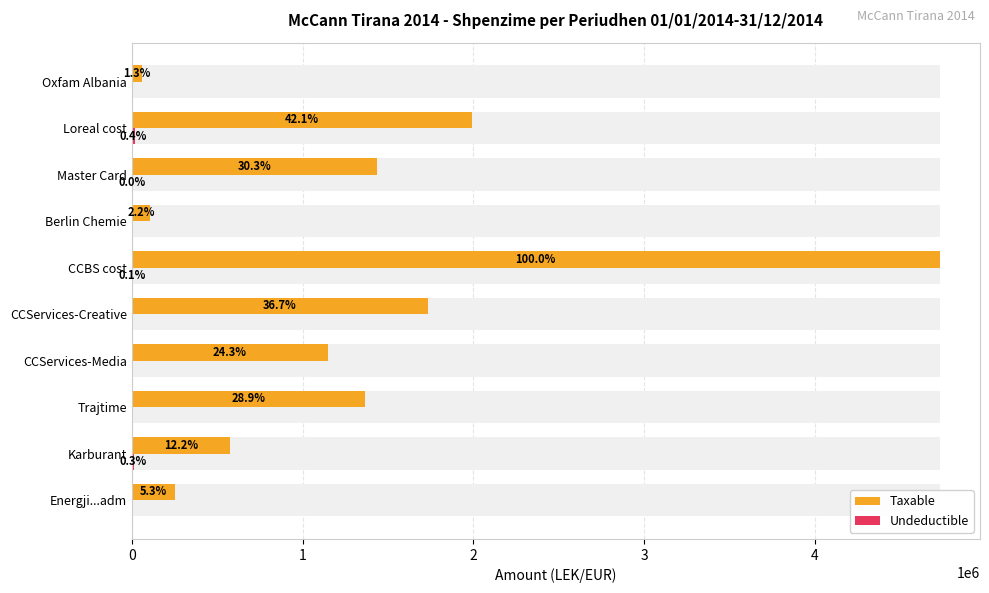

Between Energji...adm and CCServices-Media, which series saw the biggest shift?

Taxable